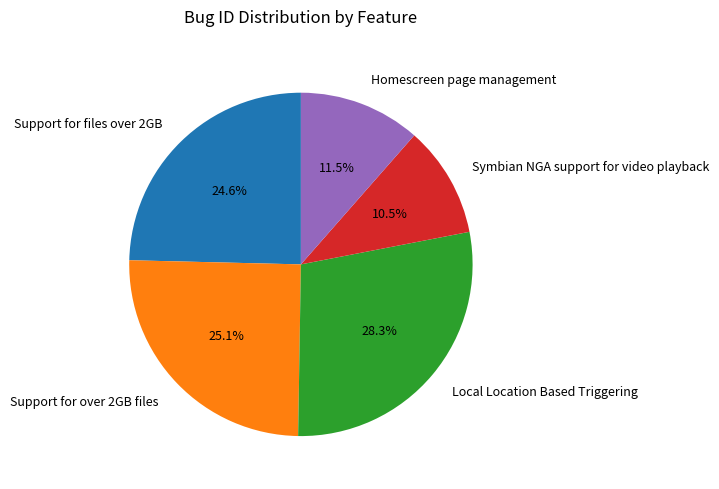

Rank the categories by value from lowest to highest.

Symbian NGA support for video playback, Homescreen page management, Support for files over 2GB, Support for over 2GB files, Local Location Based Triggering